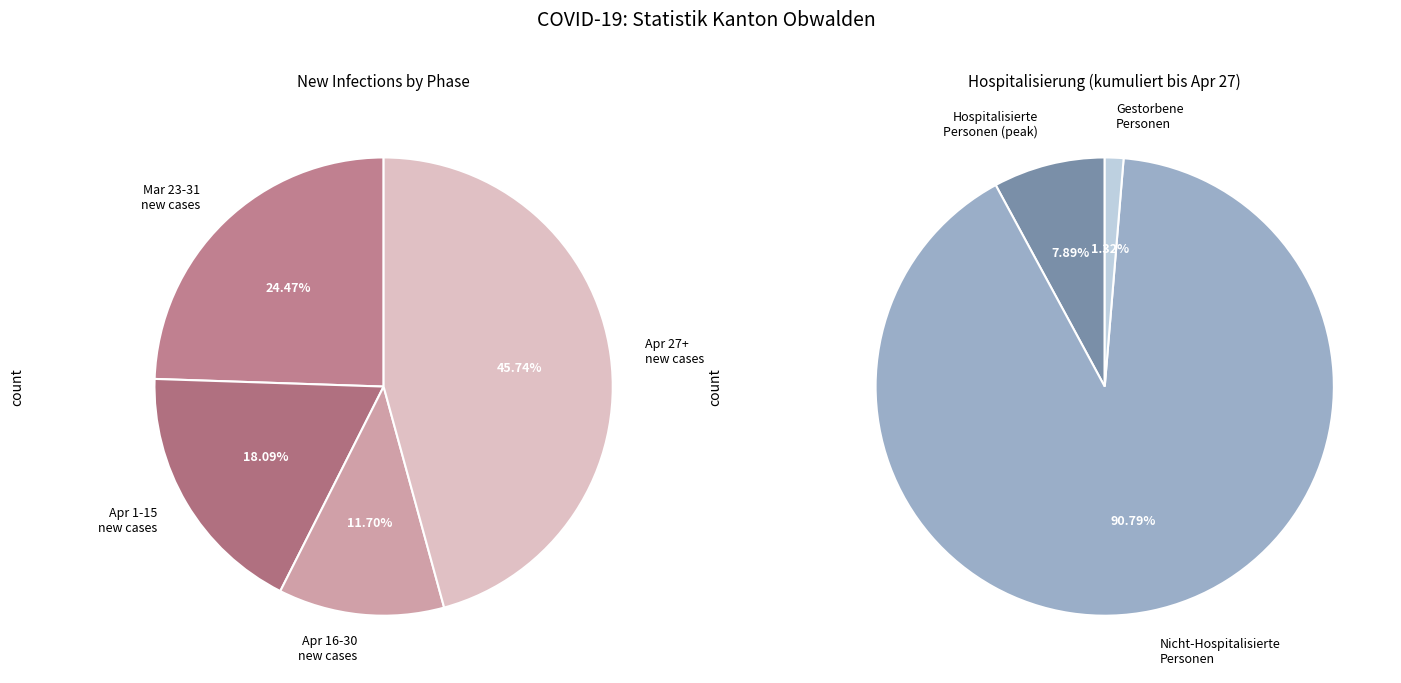

Is it true that 26 is 10% of the pie?

False